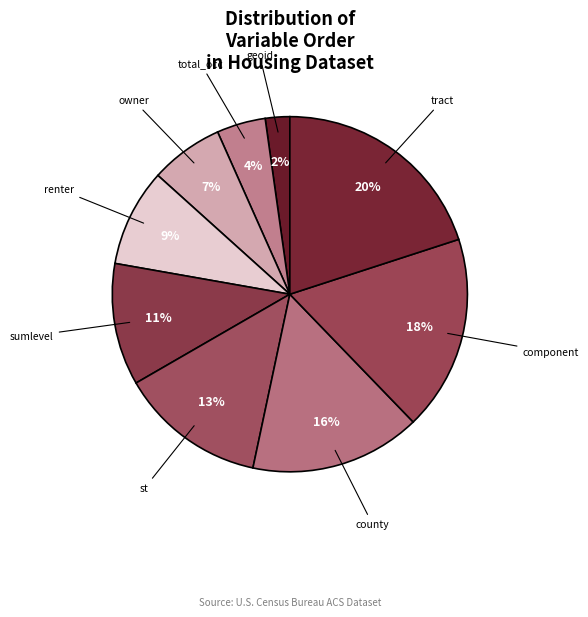

Count the number of slices in the pie.

9